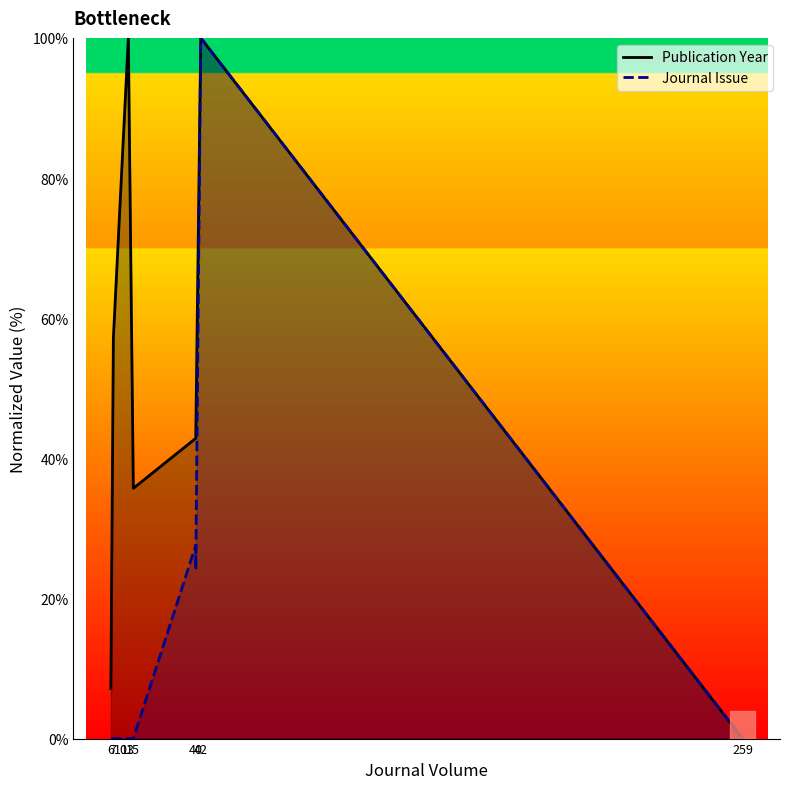

What is the value of the Publication Year point at the 1st from the left?

7.1